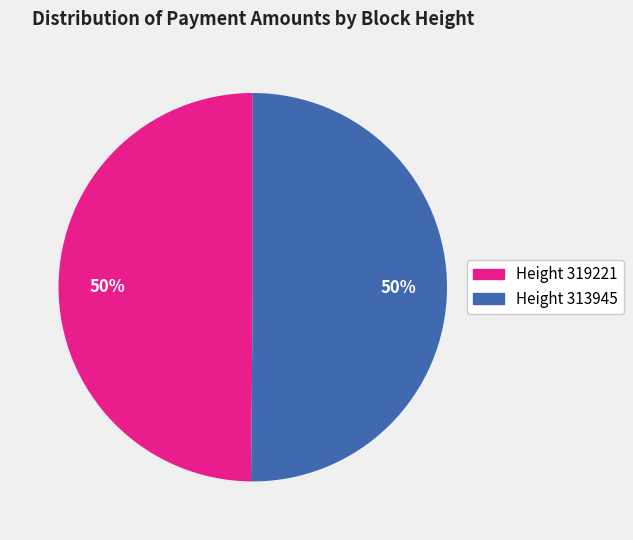

How many segments does this pie chart have?

2